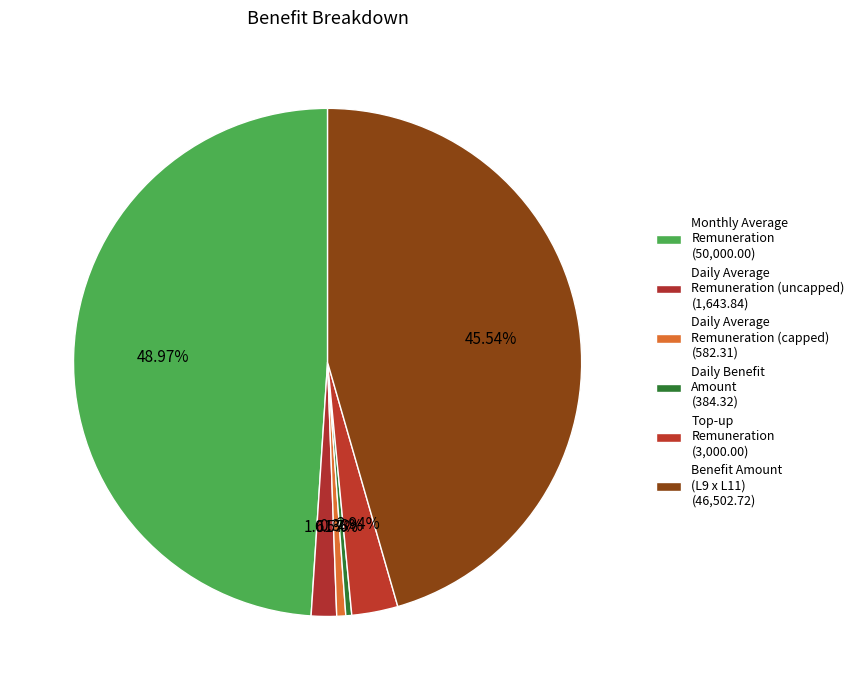

How many segments does this pie chart have?

6